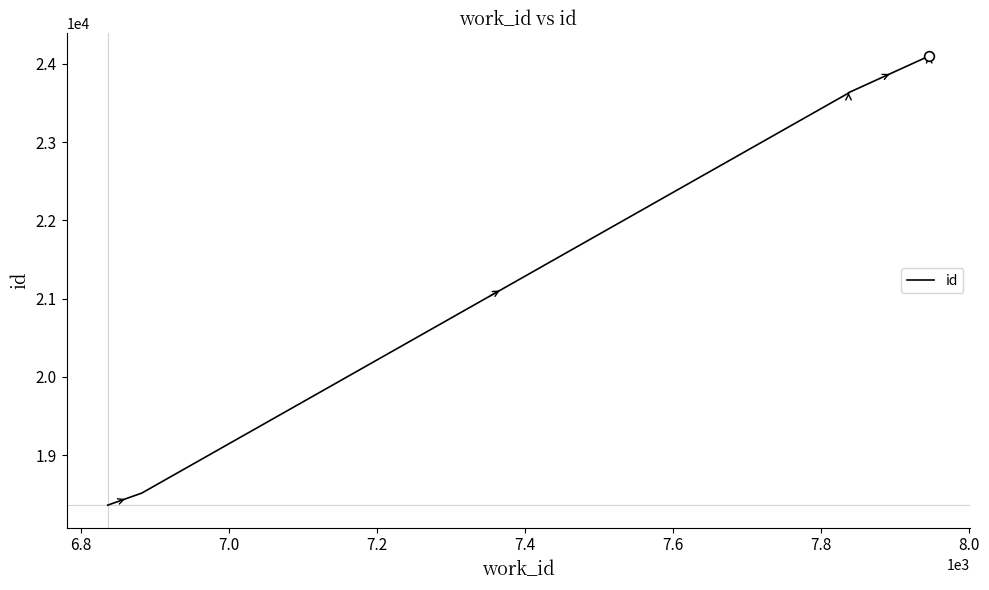

What is the label of the 5th point from the left?

7.4